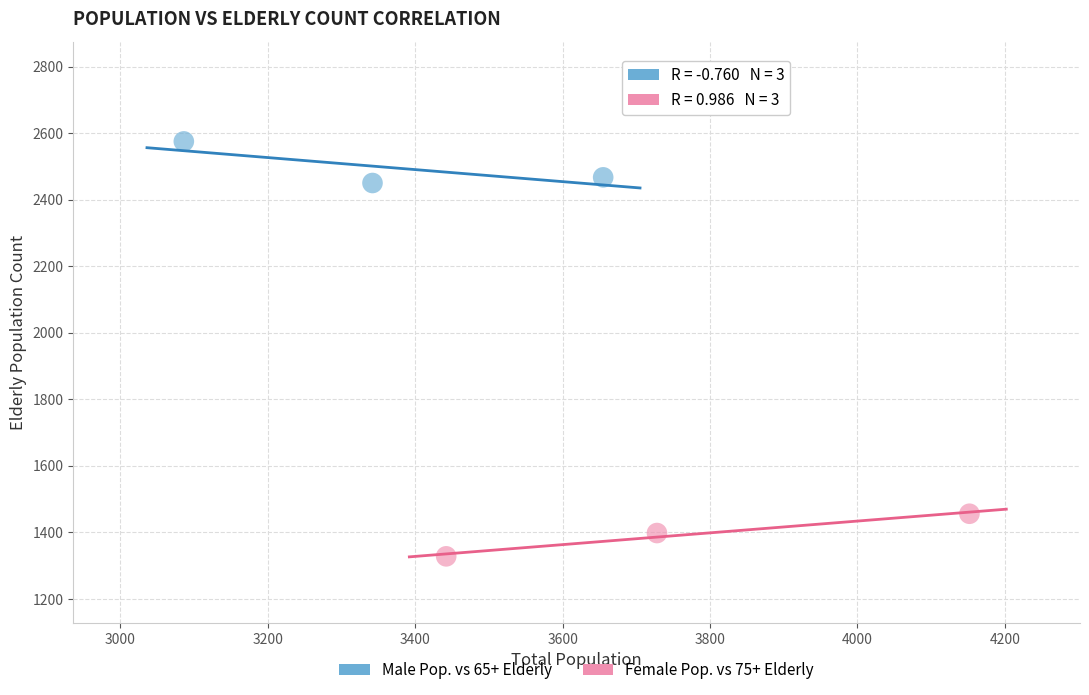

Which series contains the highest Y value?

Male Pop. vs 65+ Elderly